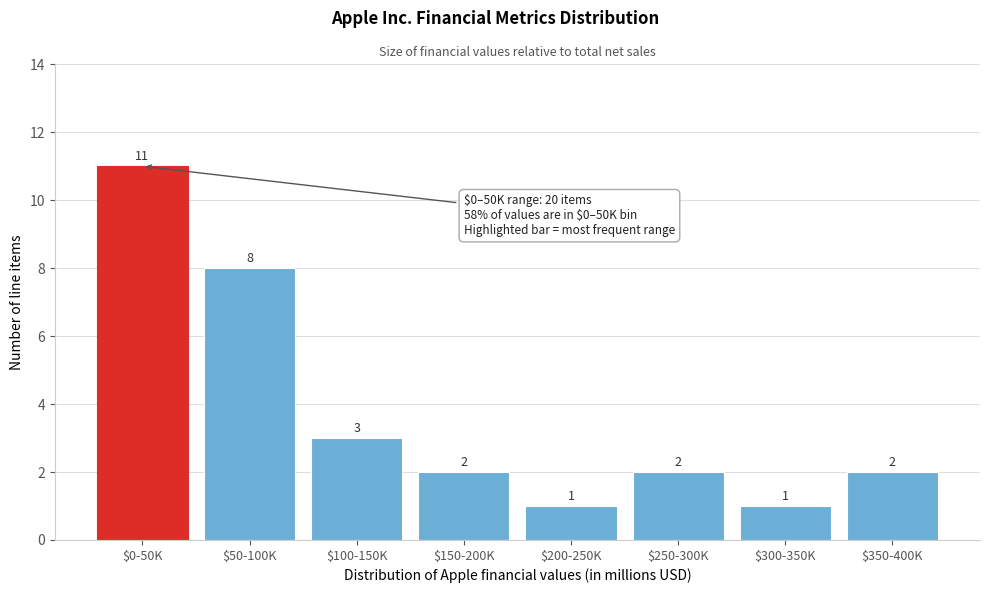

Reading left to right, extract all data points from this chart.

11	8	3	2	1	2	1	2